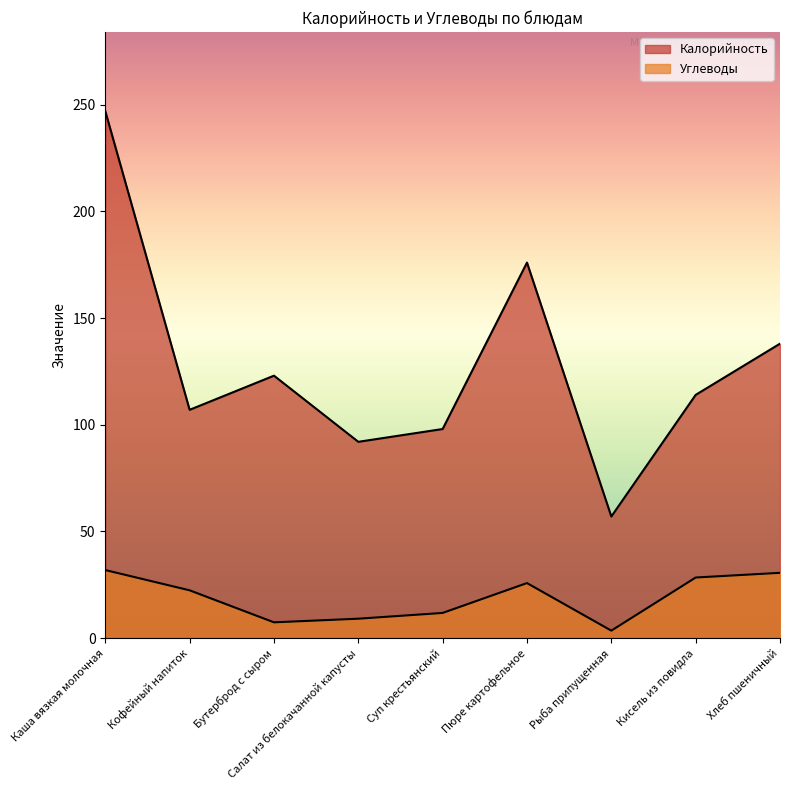

Which series has the largest range (max minus min)?

Калорийность